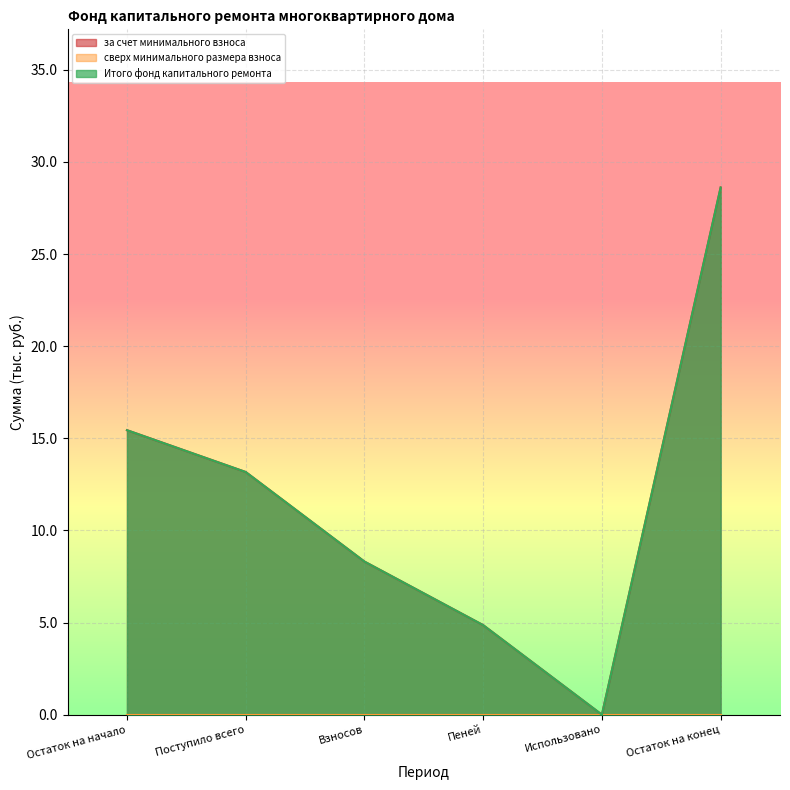

Which series has the largest total across all categories?

за счет минимального взноса